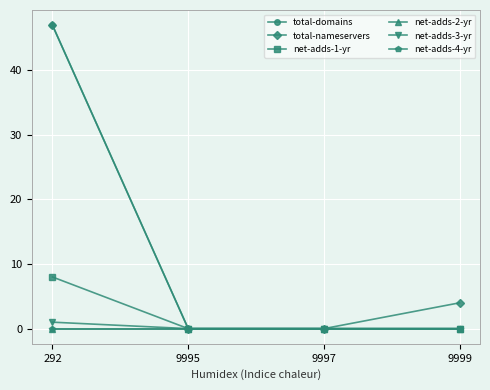

Between 9999 and 9995, which is larger?

9999